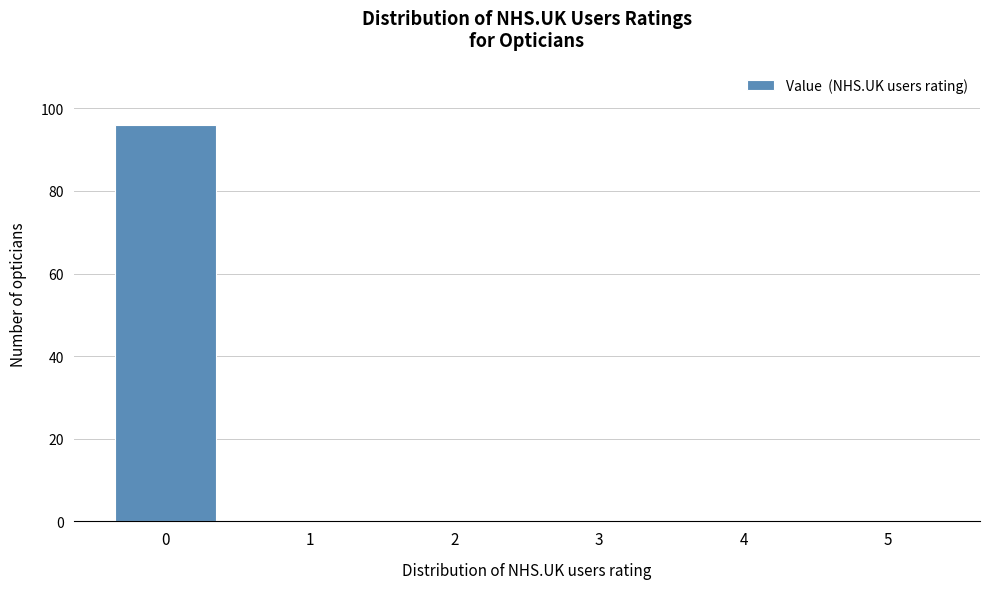

Reading right to left, what are all the values shown in this chart?

5=0	4=0	3=0	2=0	1=0	0=96